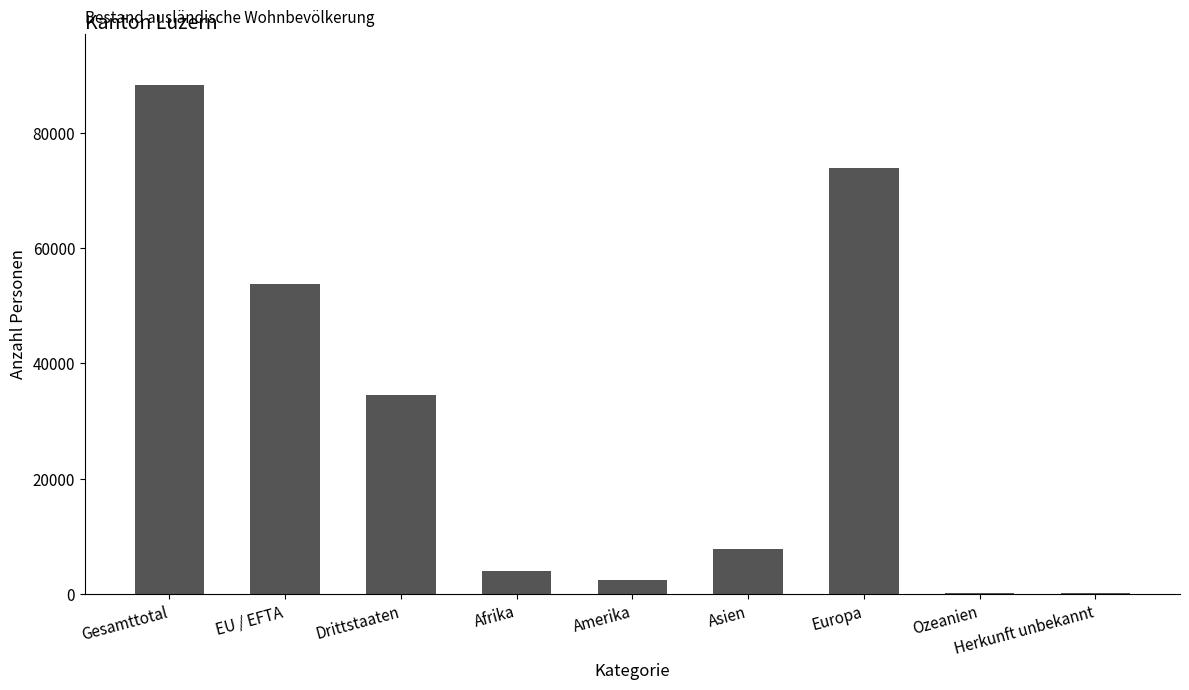

How many data points does each series have?

9